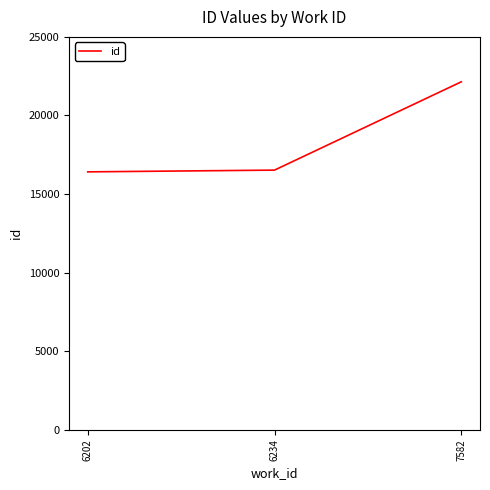

Reading right to left, list all the values displayed in this chart.

7582=22143	6234=16524	6202=16413